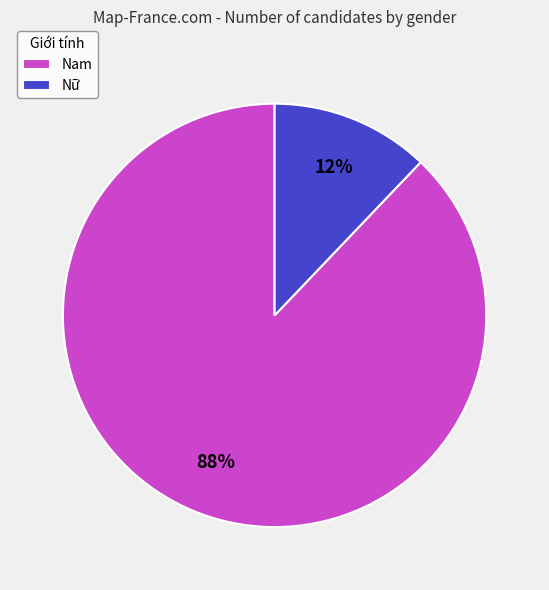

The Nam slice represents 75% of the pie. True or false?

False